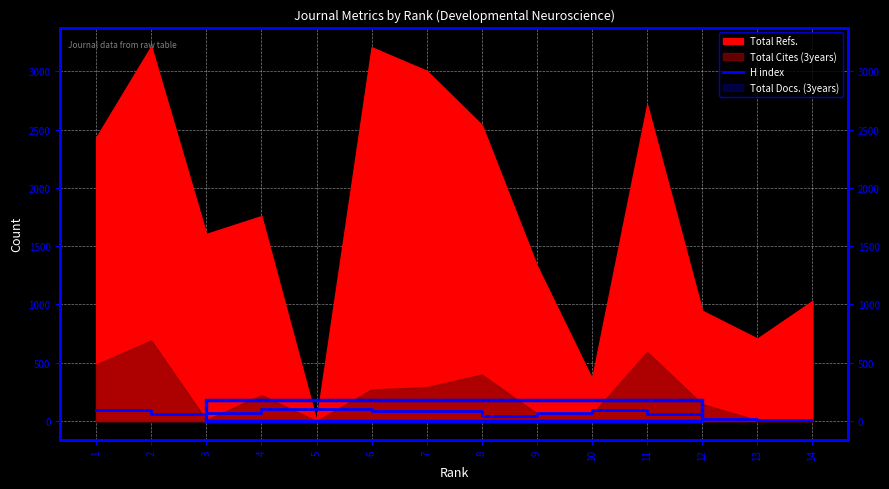

Count the number of categories in the chart.

14